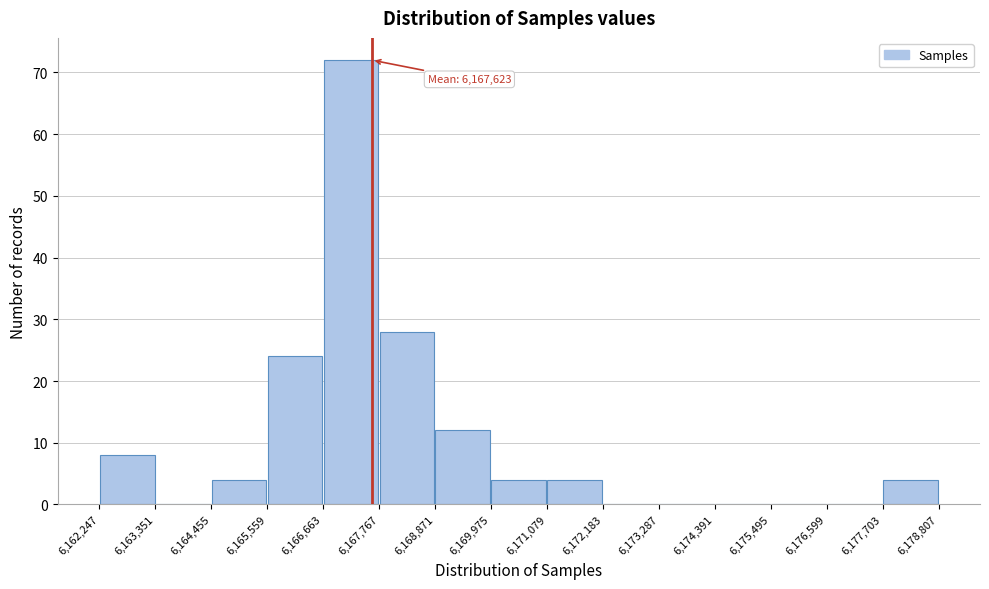

Over which range of the x-axis is the bar tallest?

6,166,663 to 6,167,767